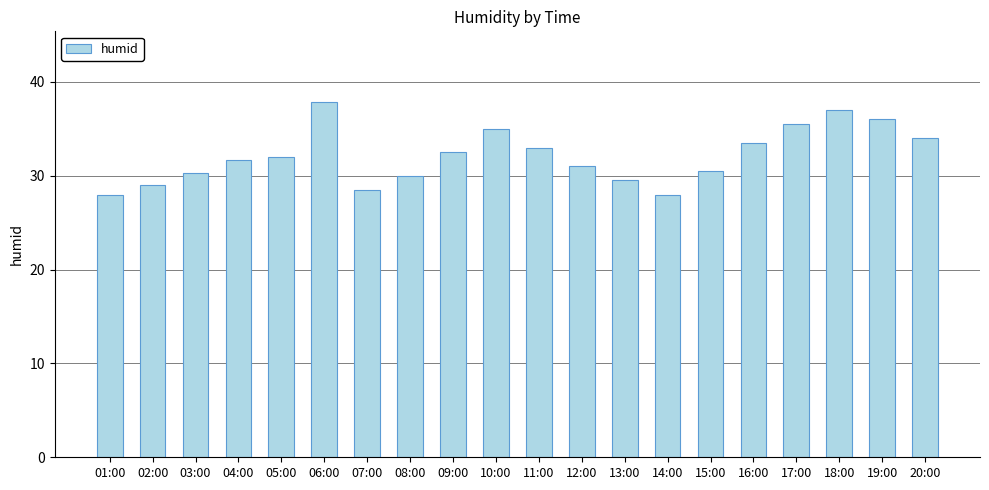

Which has a higher value, 12:00 or 03:00?

12:00